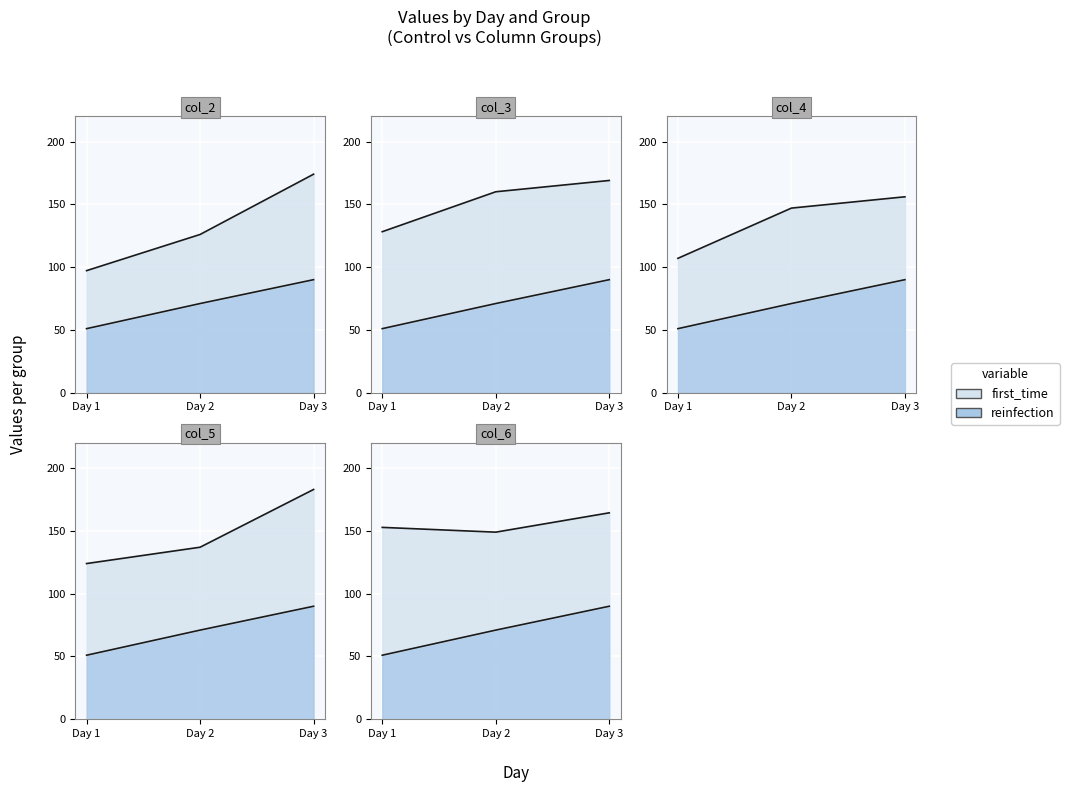

At which category is the sum across all series the highest?

Day 3